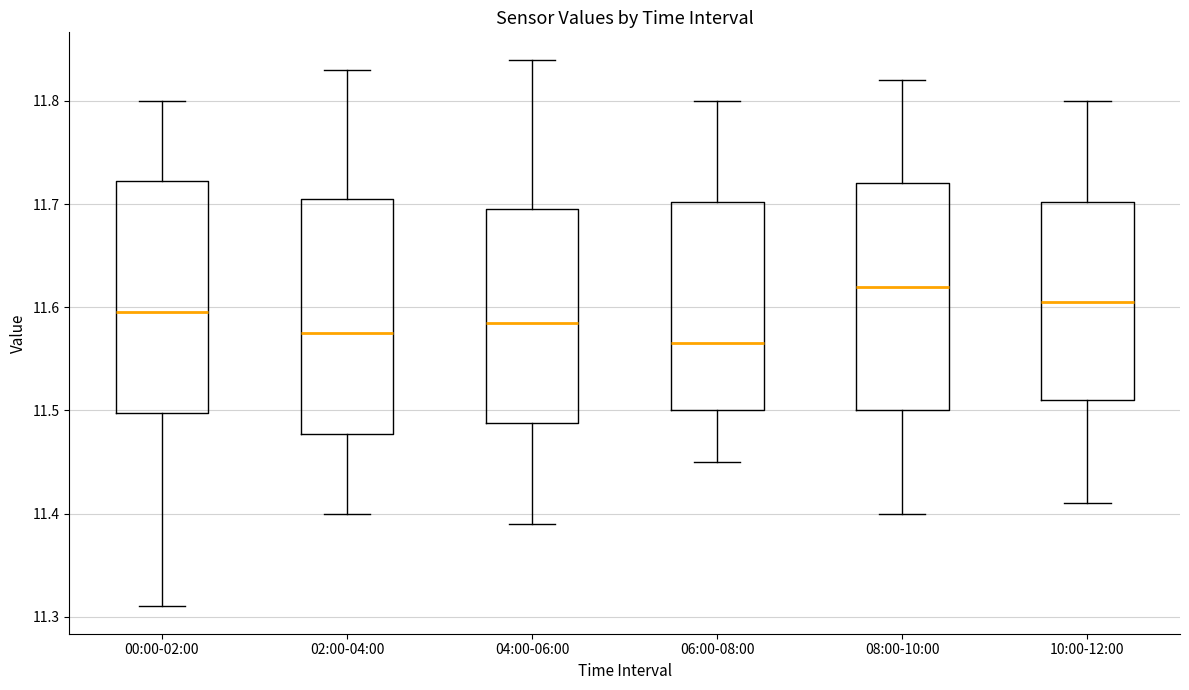

Reading left to right, transcribe this box plot: for each box, give where its median line is, the range the box spans, and where its two whiskers end, as read against the y-axis. The values are not printed on the chart, so give them approximately, as read against the axis.

00:00-02:00: median 11.60, box 11.50 to 11.72, whiskers 11.31 to 11.80
02:00-04:00: median 11.58, box 11.48 to 11.71, whiskers 11.40 to 11.83
04:00-06:00: median 11.59, box 11.49 to 11.70, whiskers 11.39 to 11.84
06:00-08:00: median 11.57, box 11.50 to 11.70, whiskers 11.45 to 11.80
08:00-10:00: median 11.62, box 11.50 to 11.72, whiskers 11.40 to 11.82
10:00-12:00: median 11.61, box 11.51 to 11.70, whiskers 11.41 to 11.80